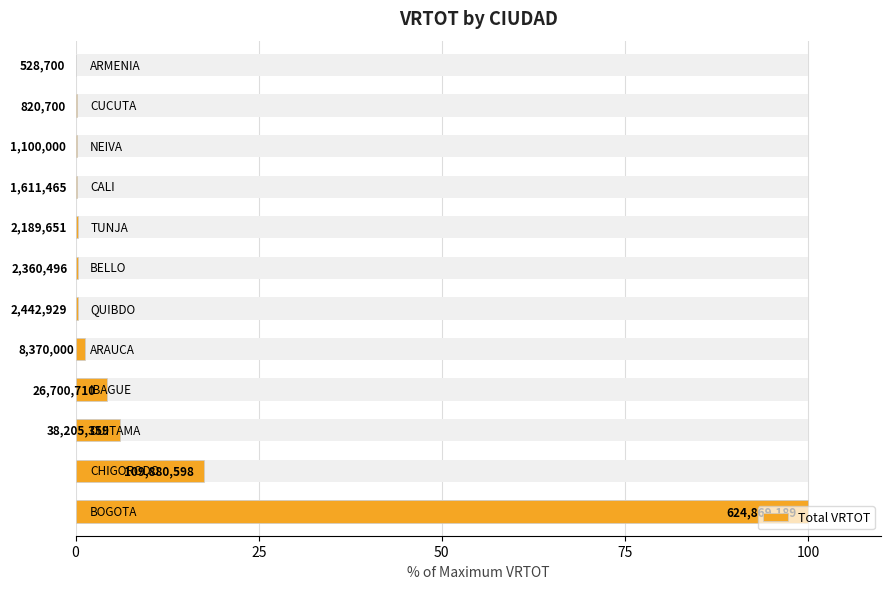

Reading right to left, list all the values displayed in this chart.

0.1	0.1	0.2	0.3	0.4	0.4	0.4	1.3	4.3	6.1	17.6	100.0